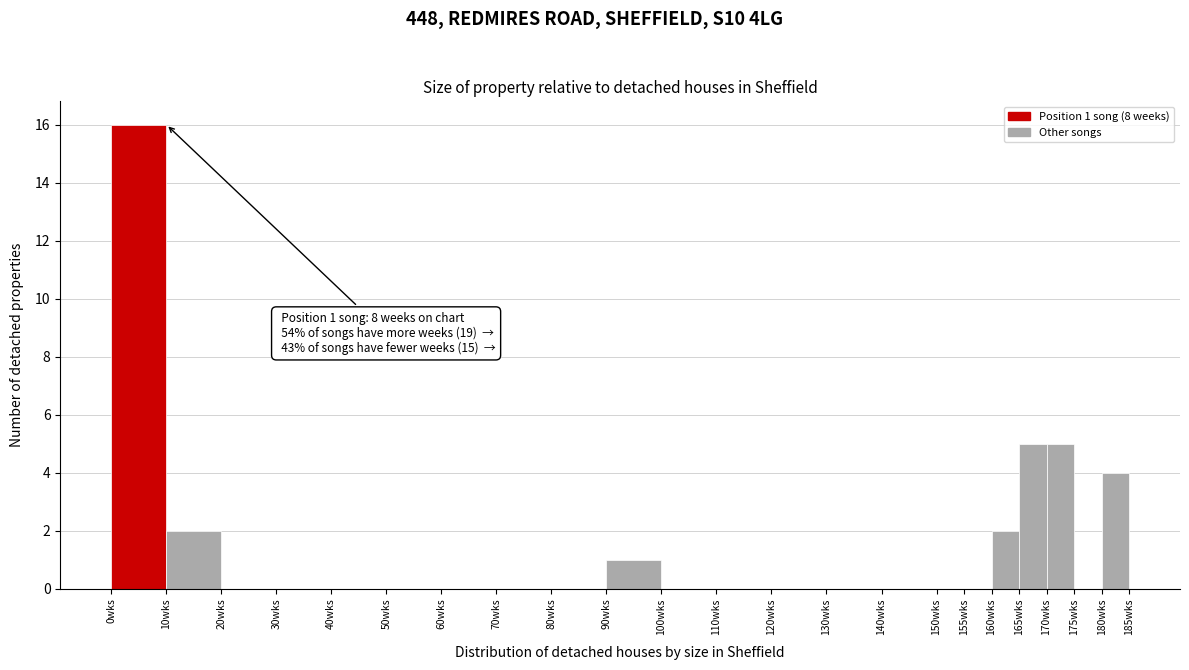

Over which range of the x-axis is the bar tallest?

0 to 10